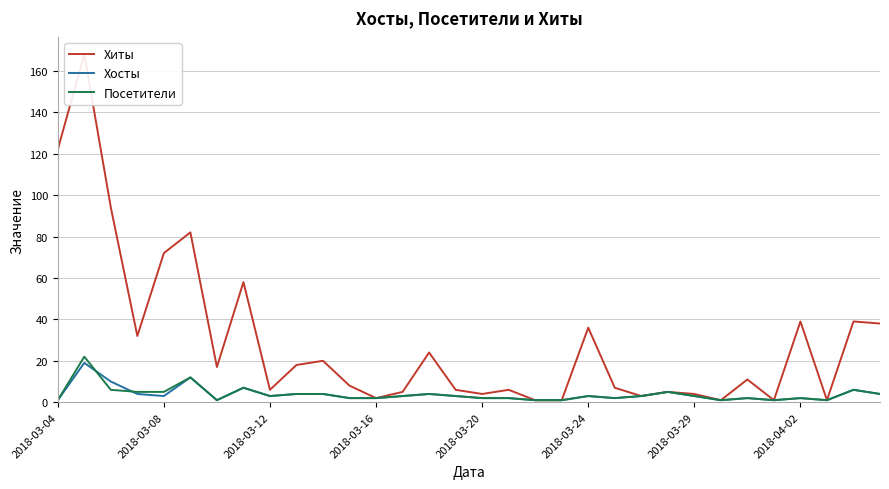

What is the highest value of the Посетители series?

22